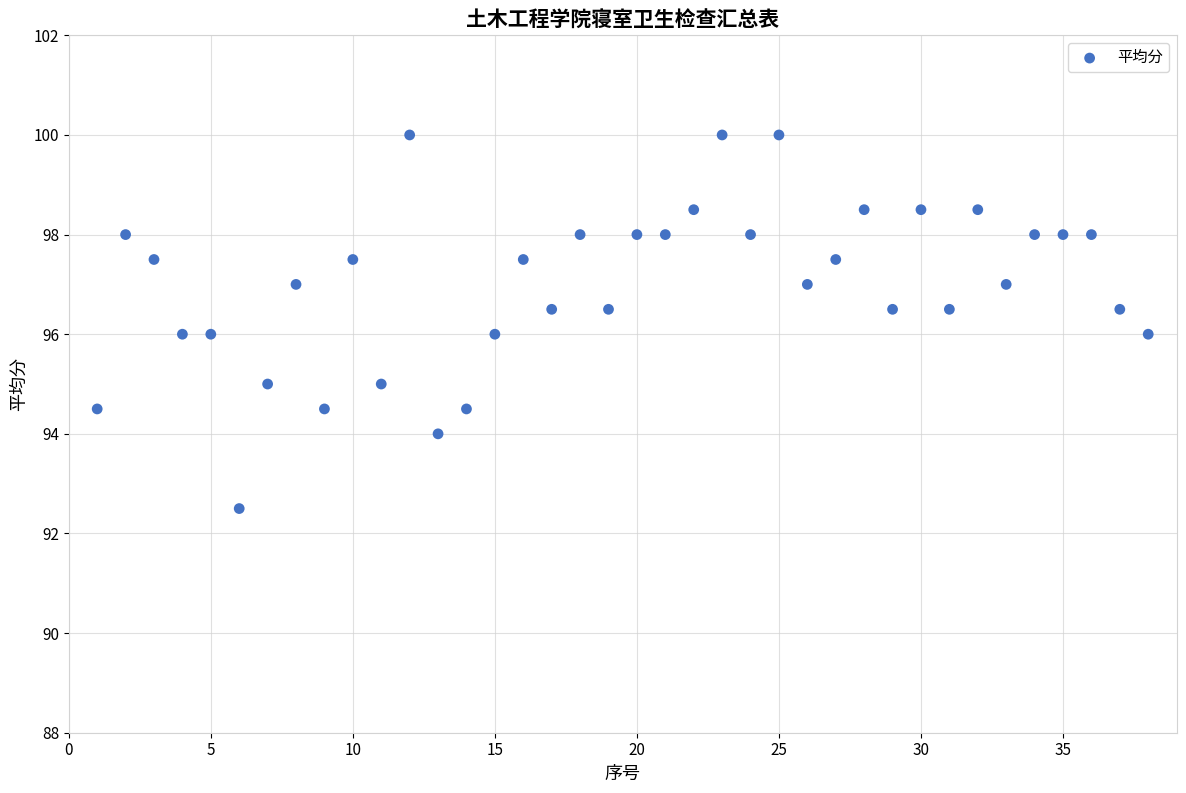

What is the range of Y values (max minus min)?

7.5